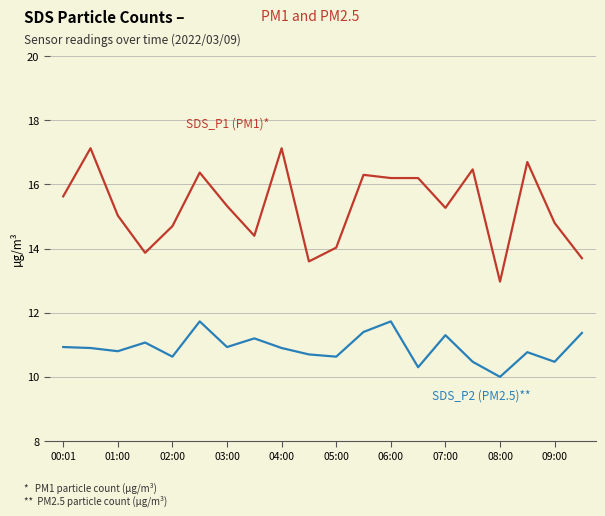

What is the minimum value shown in the chart?

10.0